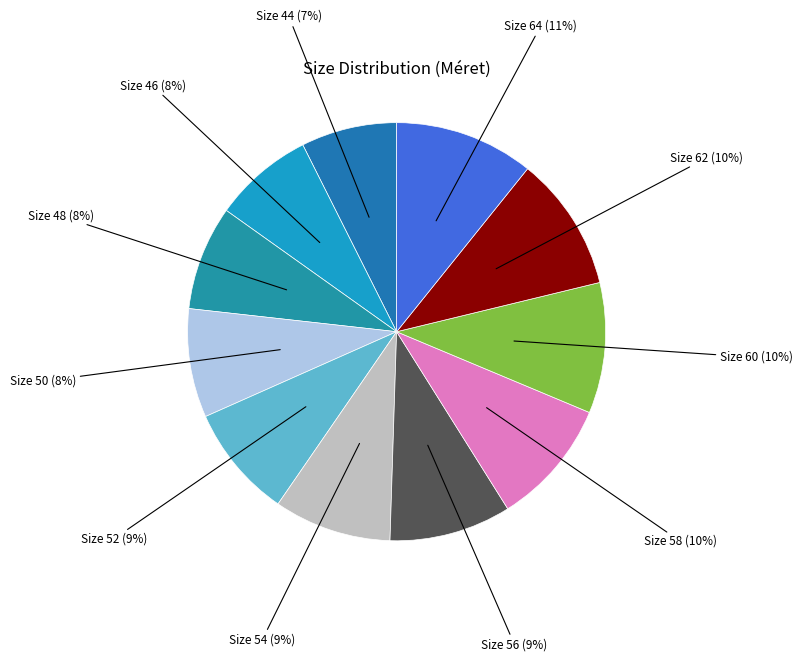

Count the number of slices in the pie.

11